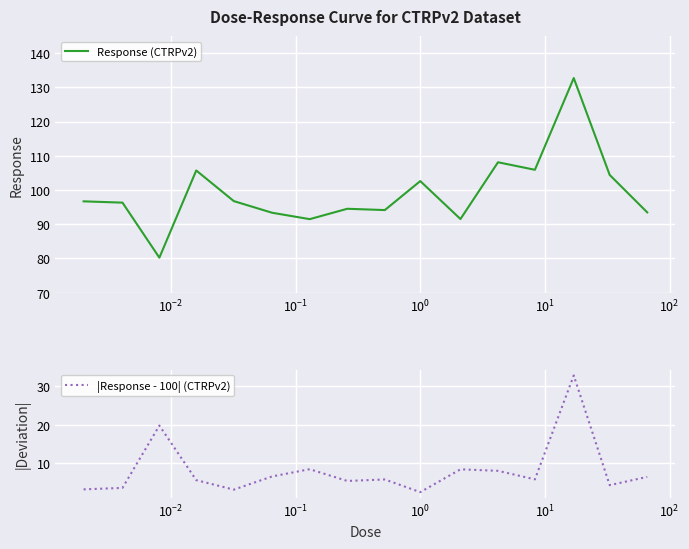

What is the difference between the second highest and minimum values in the |Response - 100| (CTRPv2) series?

17.2